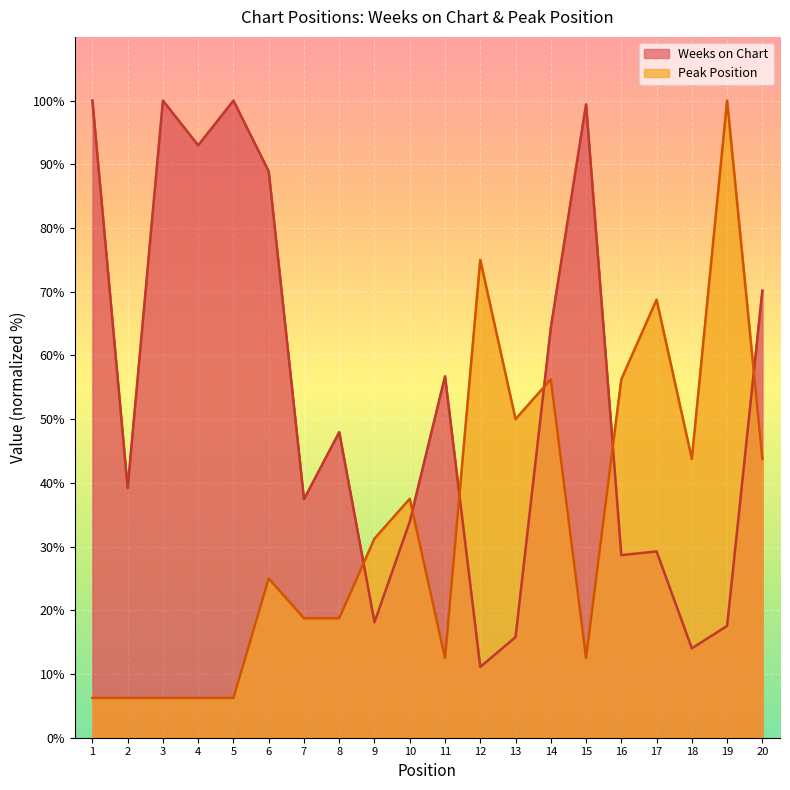

What are all the series names shown in the legend?

Weeks on Chart, Peak Position